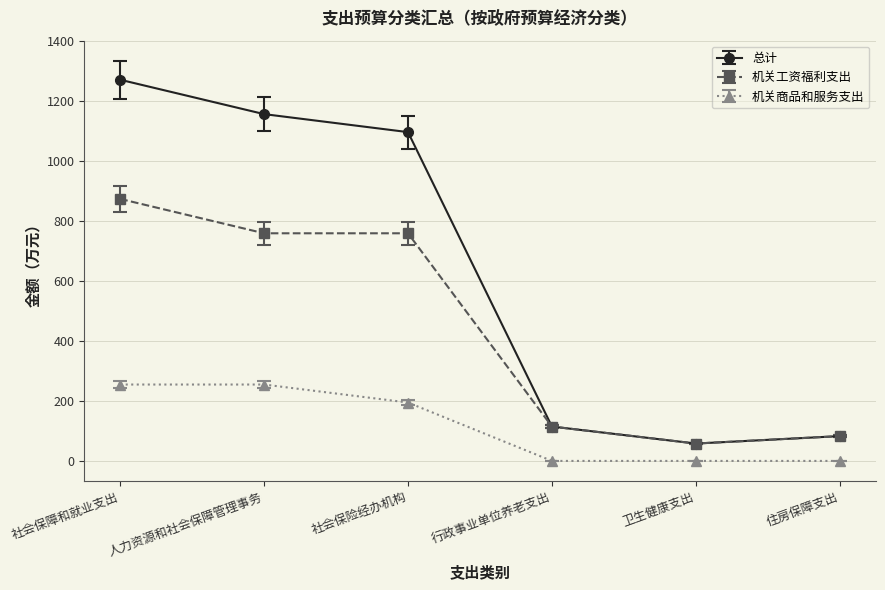

How many distinct data groups are displayed?

3